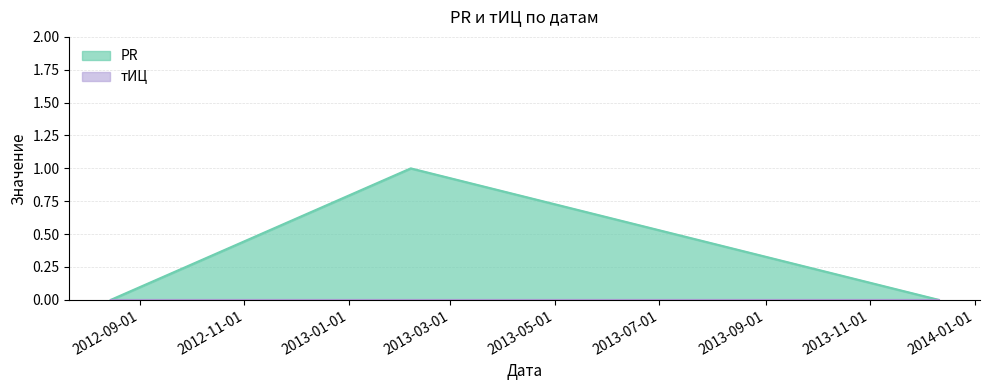

Is it true that the value at 2013-12-11 is -1?

False